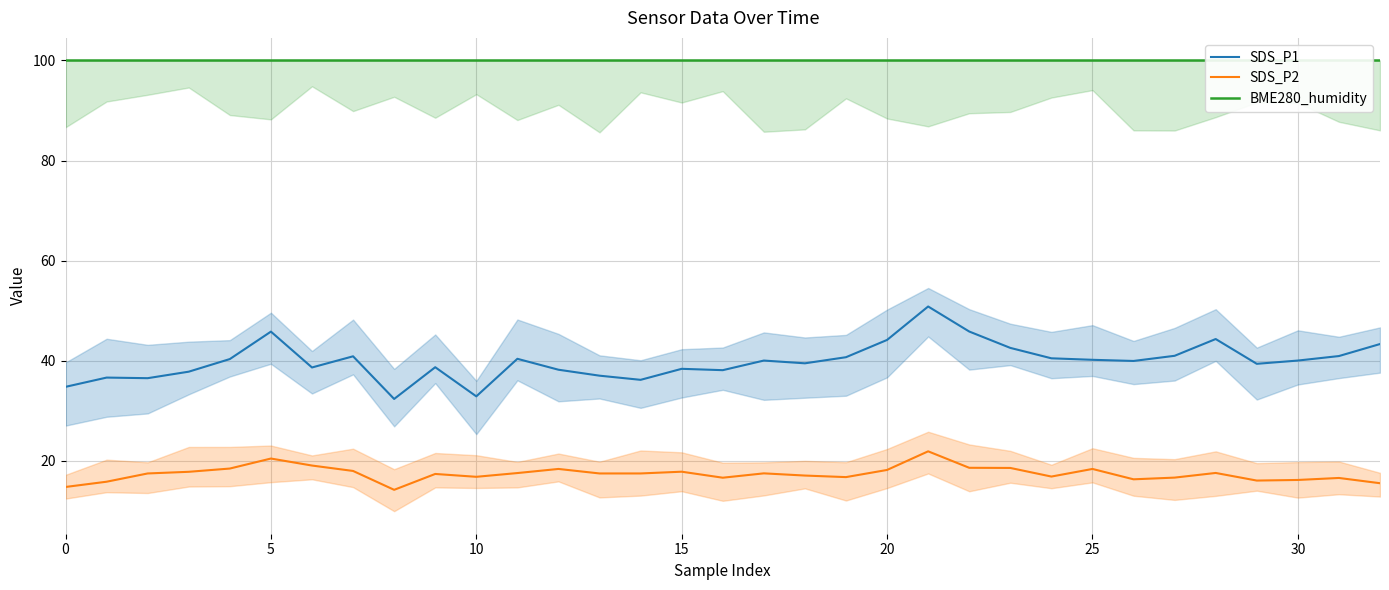

What is the value of the BME280_humidity point at the 30th from the left?

100.0